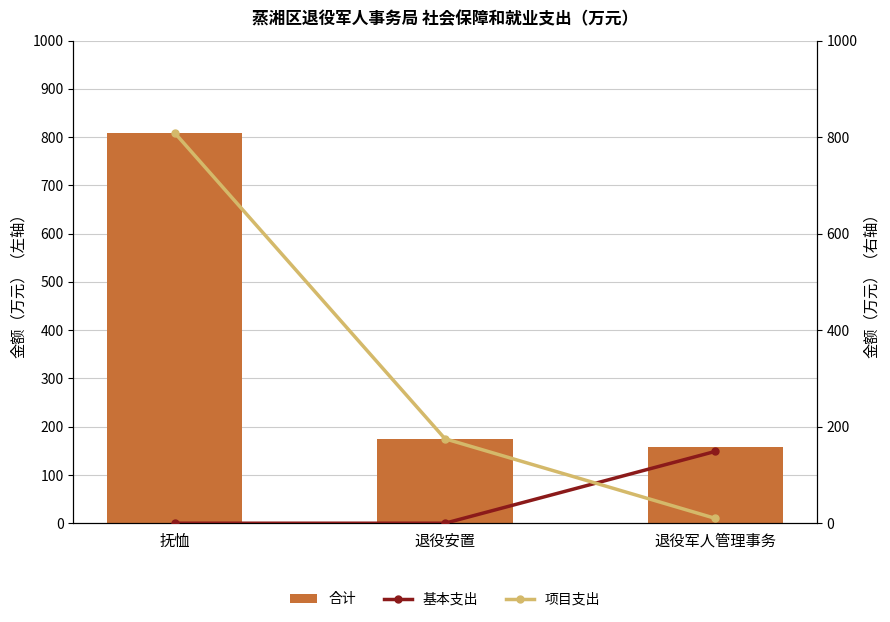

What is the spread (max minus min) of values at 退役军人管理事务?

148.8